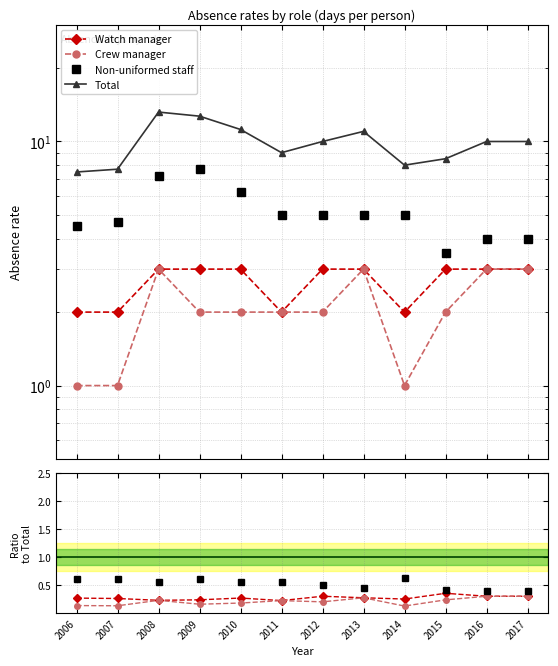

Which series has the widest spread of values?

Total